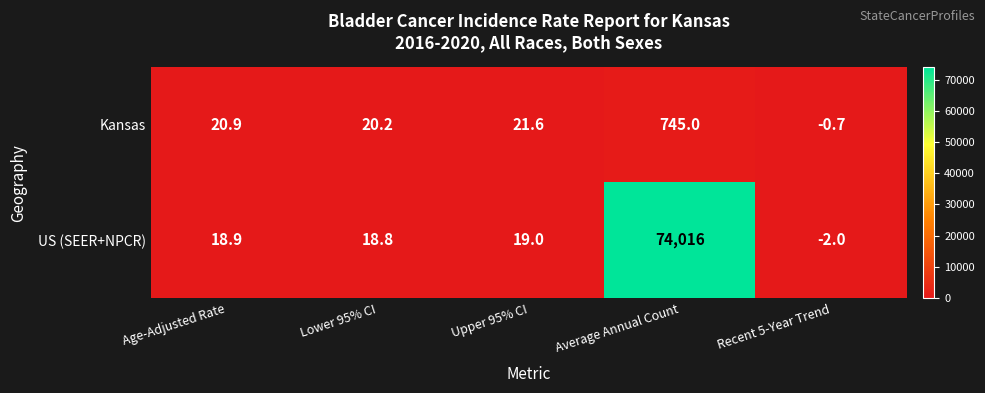

At how many categories does at least one series exceed 70262?

1